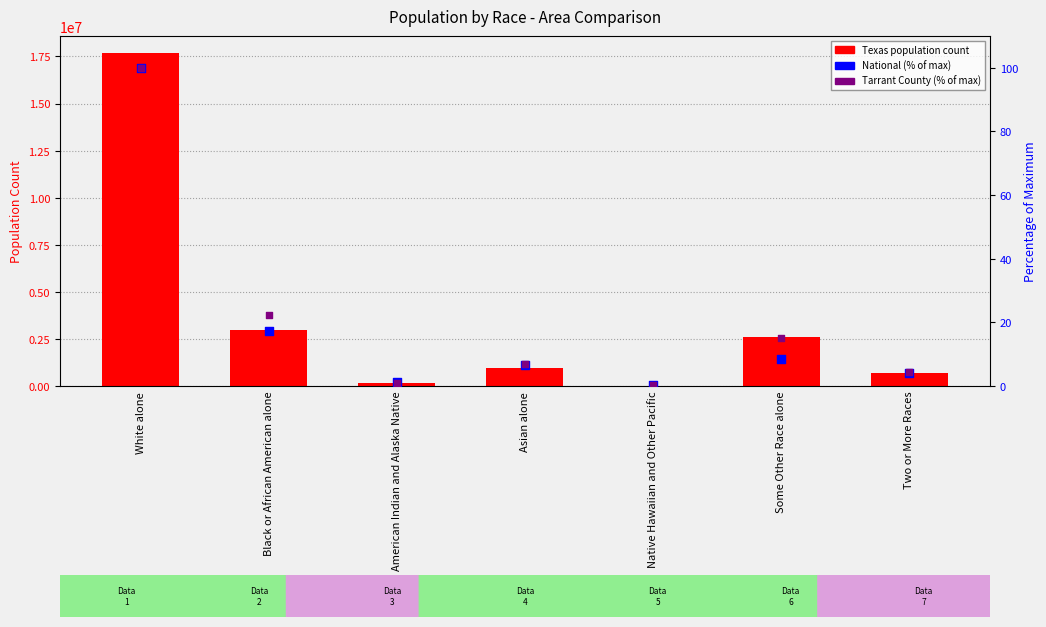

Which series reaches the minimum Y coordinate?

National (% of max)